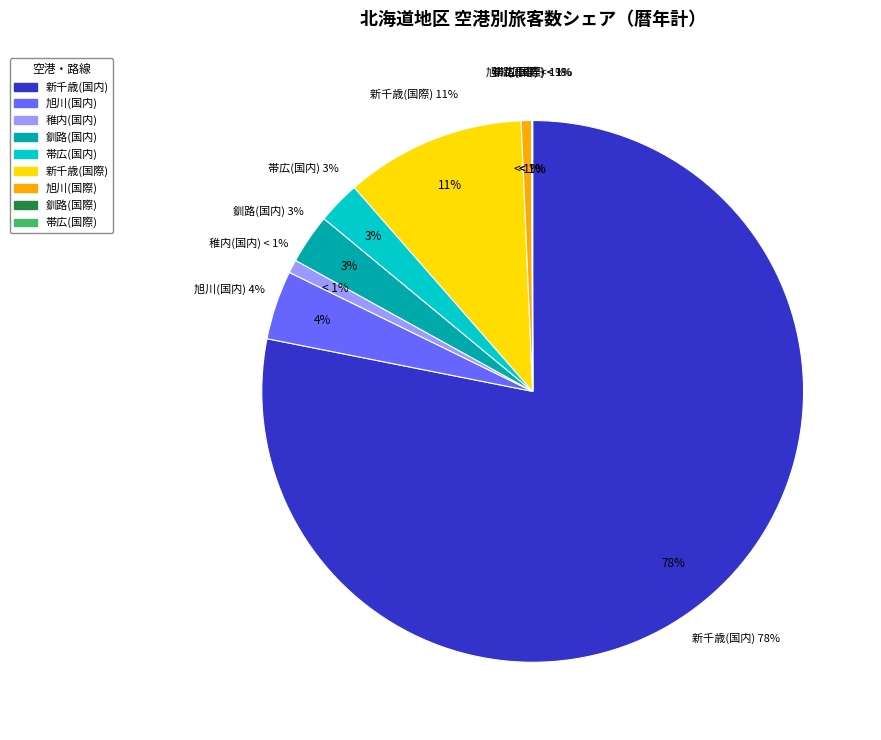

Is there a majority slice in this chart?

Yes